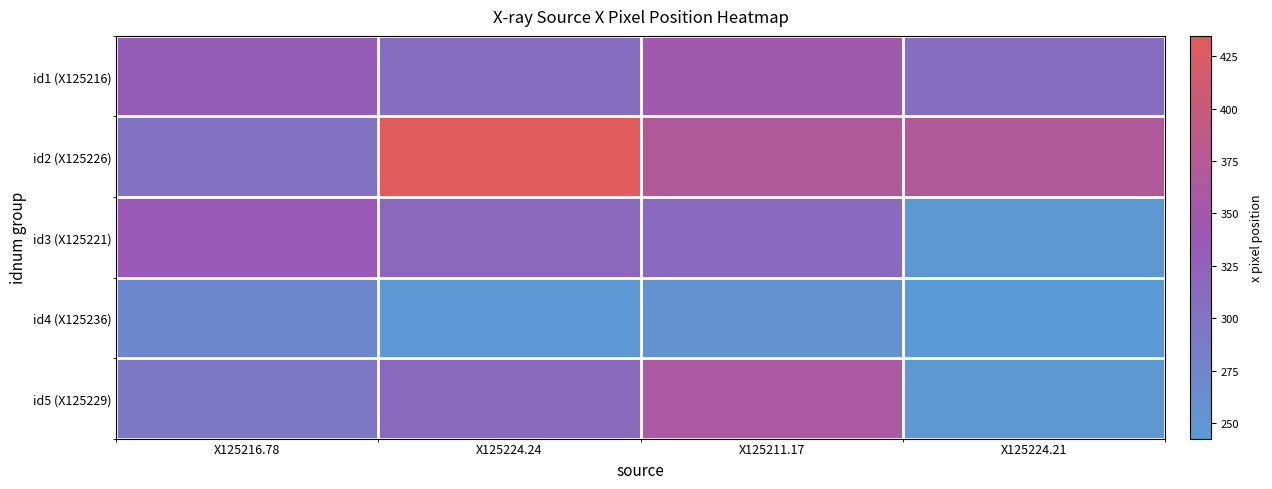

Which category has the highest value across all series?

X125224.24